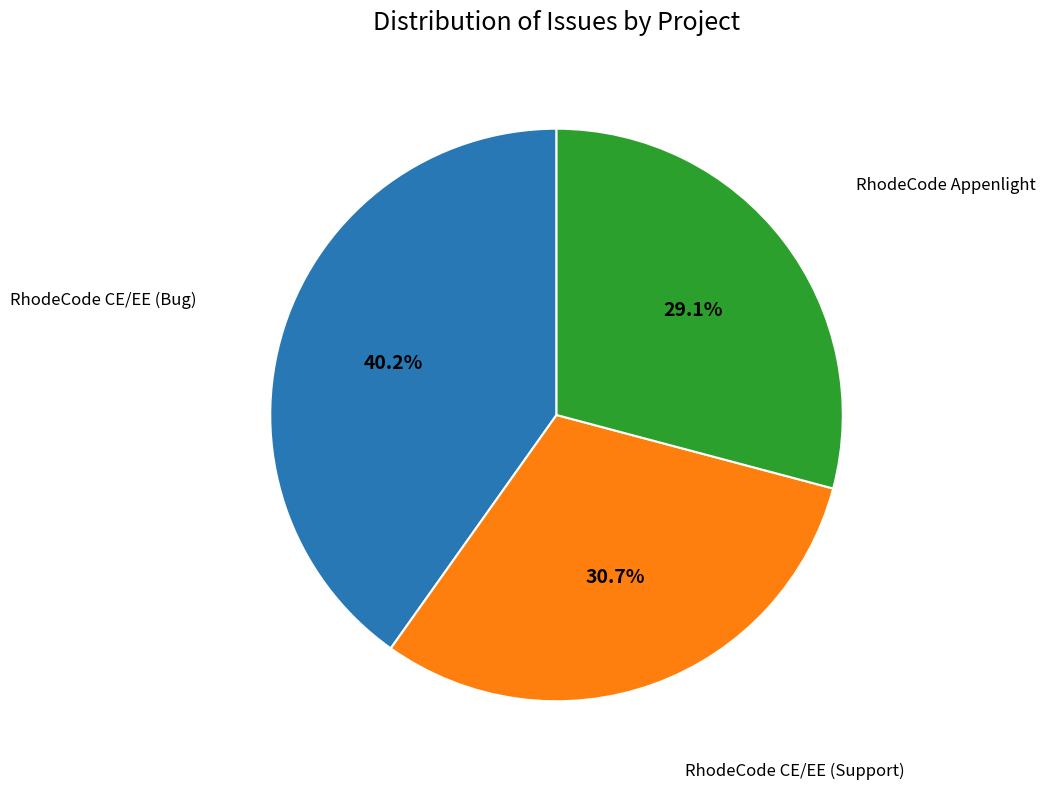

To the nearest percent, what is the average slice percentage?

33%